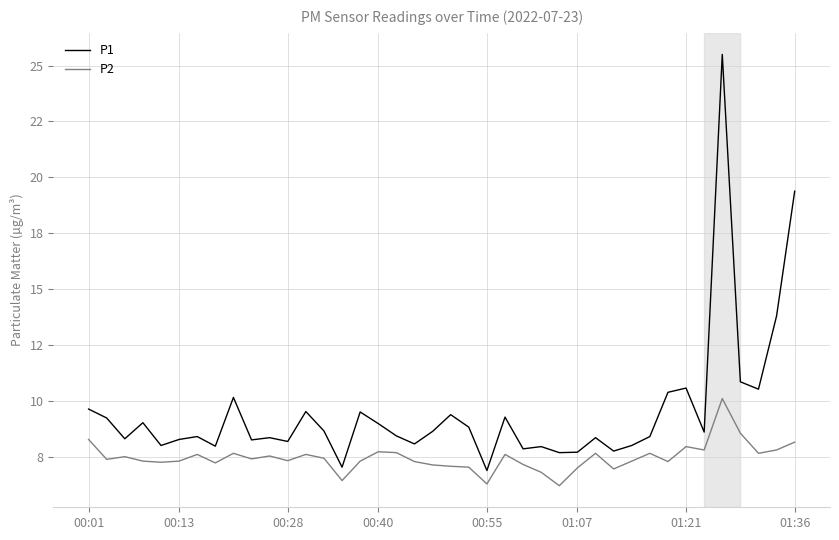

At which label does P2 reach its peak?

35